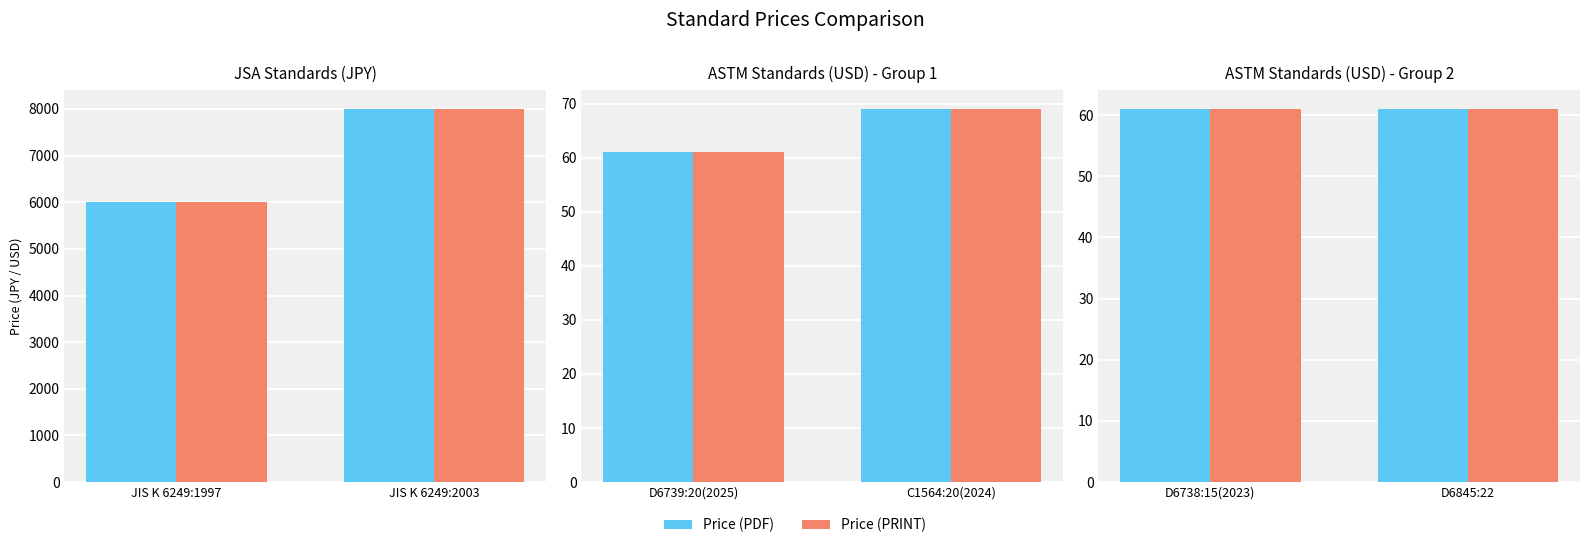

What position from the left is 2003?

2